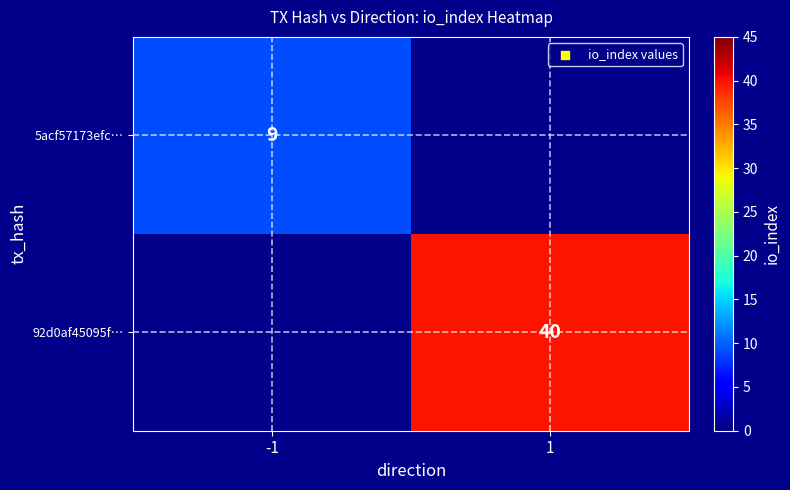

True or false: 92d0af45095f… has a value of 40 at 1.

True